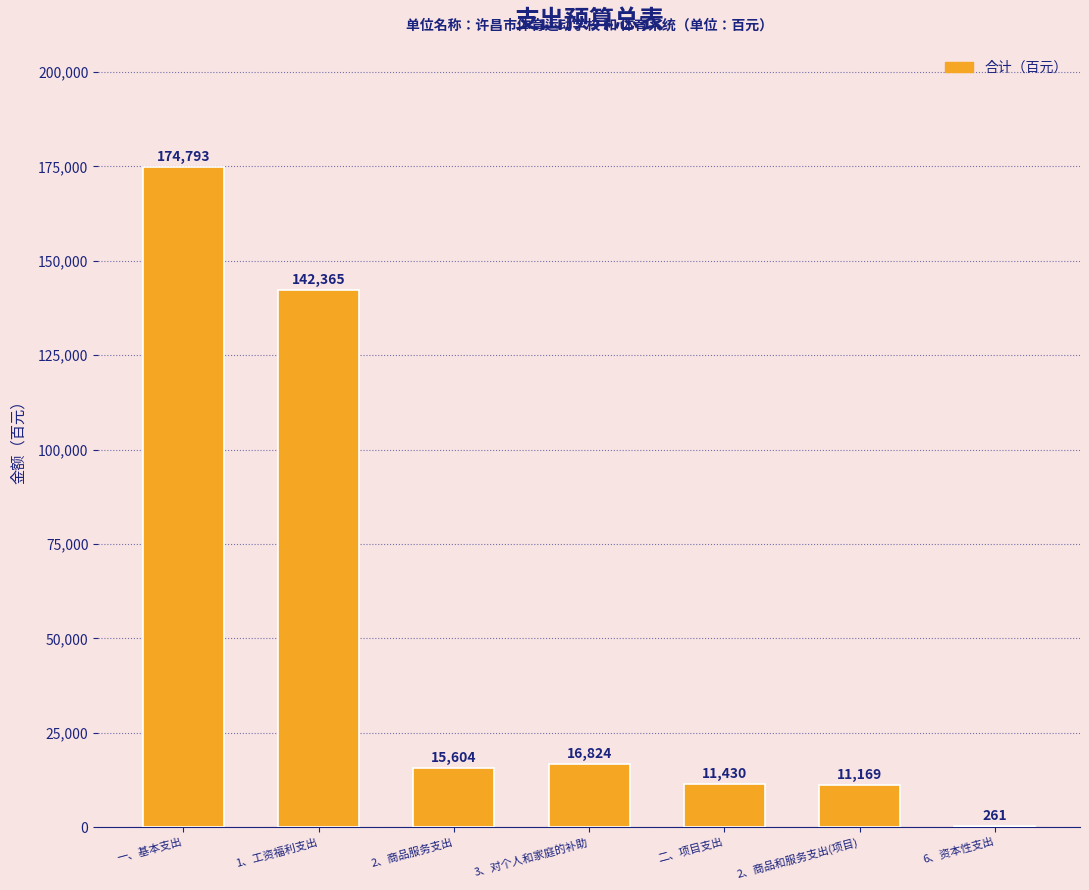

Which label corresponds to the largest value in the chart?

一、基本支出